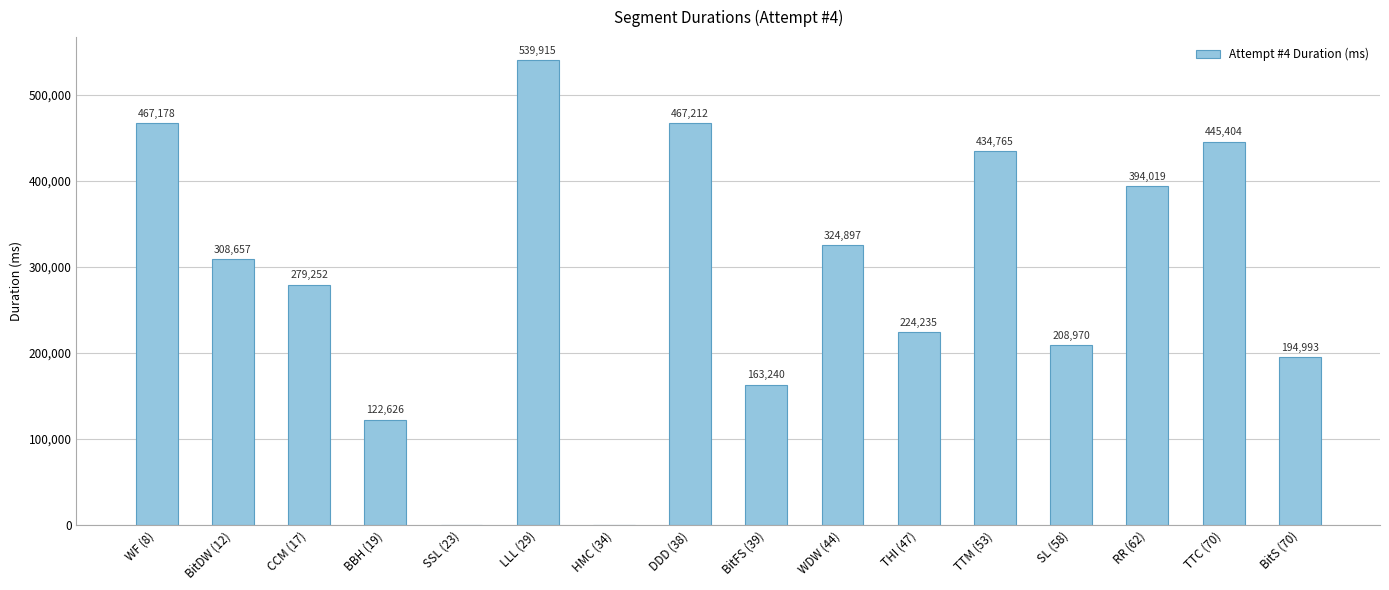

What is the ratio of the value at BitFS (39) to the value at BBH (19)?

1.3